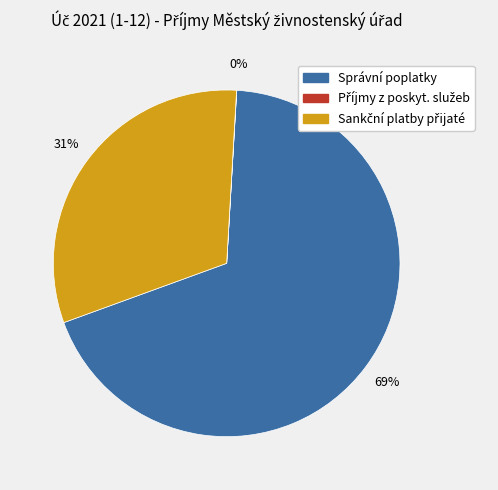

To the nearest percent, what percentage of the pie is Správní poplatky?

69%